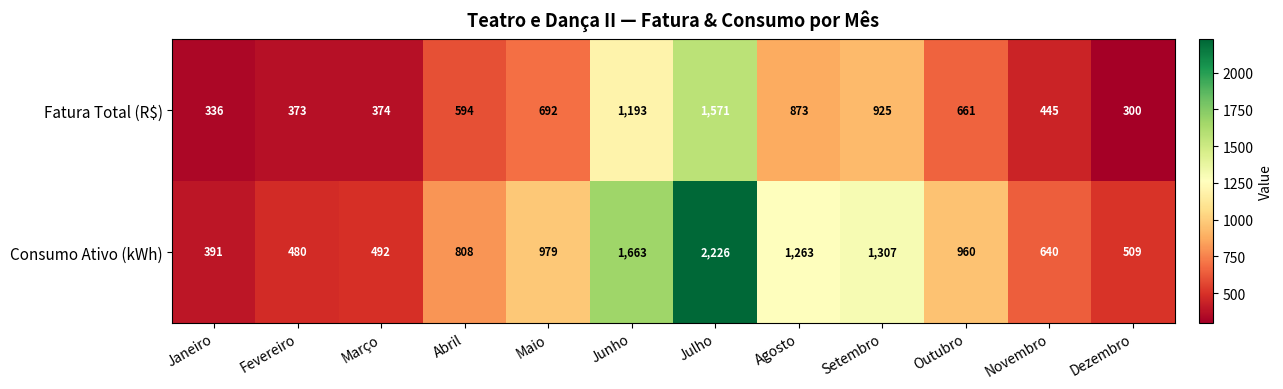

Reading left to right, transcribe all the data shown in this chart.

Fatura Total (R$): Janeiro=336	Fevereiro=373	Março=374	Abril=594	Maio=692	Junho=1193	Julho=1571	Agosto=873	Setembro=925	Outubro=661	Novembro=445	Dezembro=300
Consumo Ativo (kWh): Janeiro=391	Fevereiro=480	Março=492	Abril=808	Maio=979	Junho=1663	Julho=2226	Agosto=1263	Setembro=1307	Outubro=960	Novembro=640	Dezembro=509